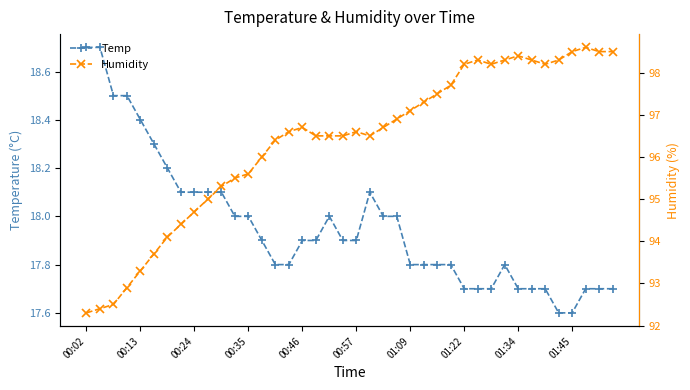

Is the value of Temp at 17 greater than the value of Humidity at 15?

No